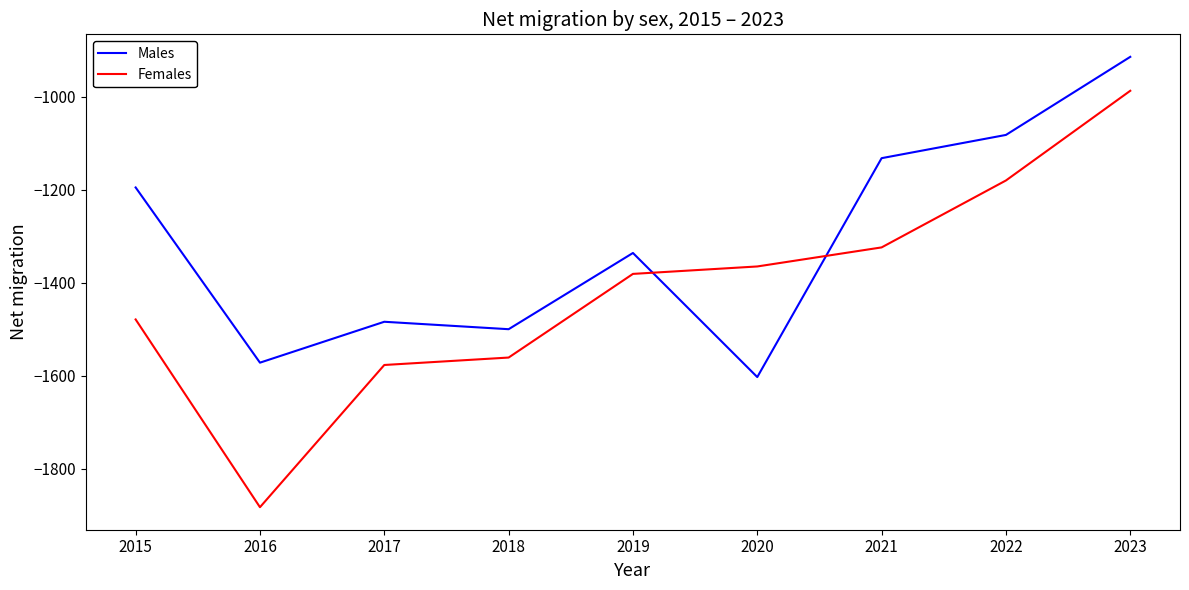

How many values in the Males series are below -1336?

4